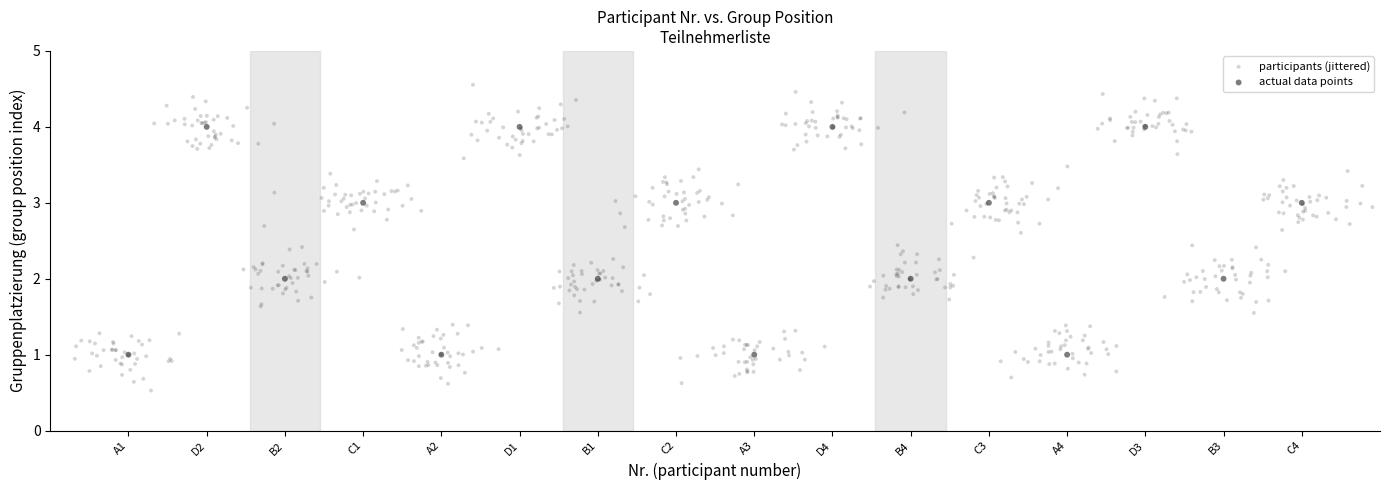

Which series contains the highest Y value?

participants (jittered)